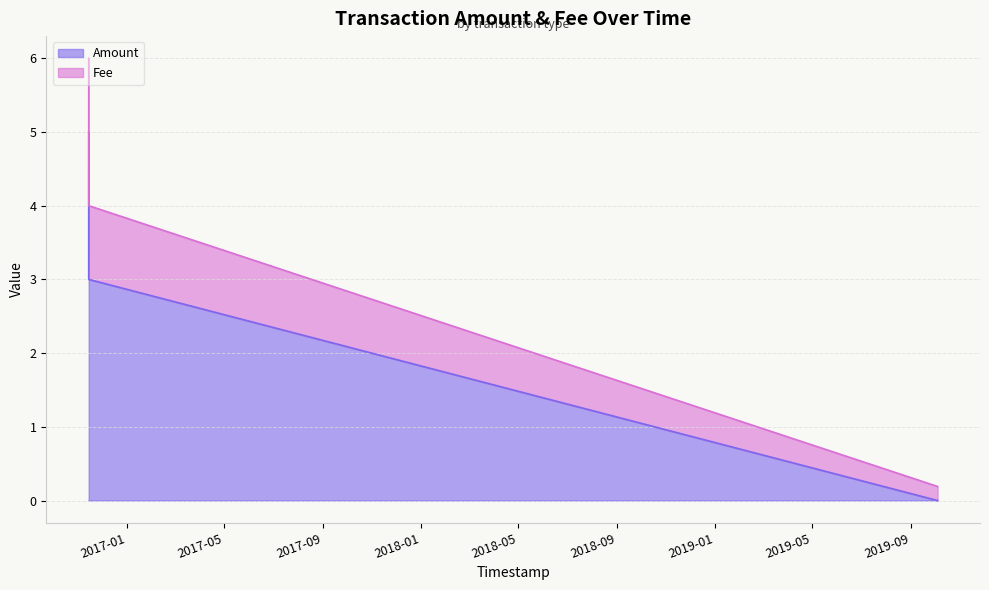

Which series has the largest total across all categories?

Amount